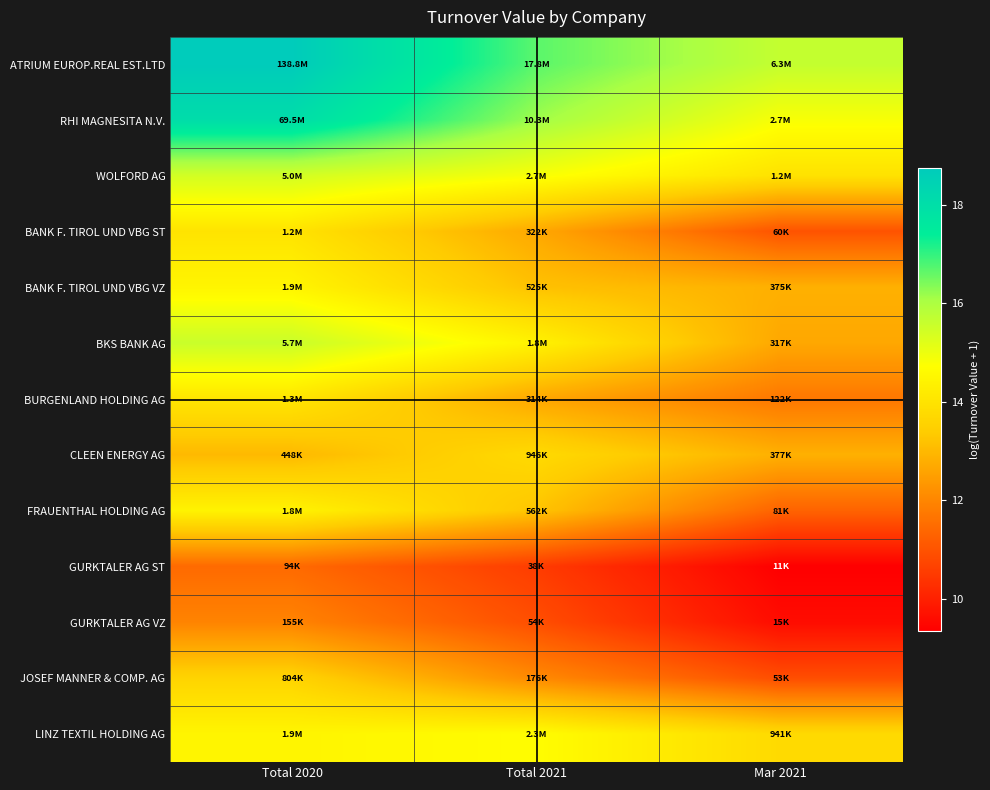

At which category is the sum across all series the highest?

Total 2020